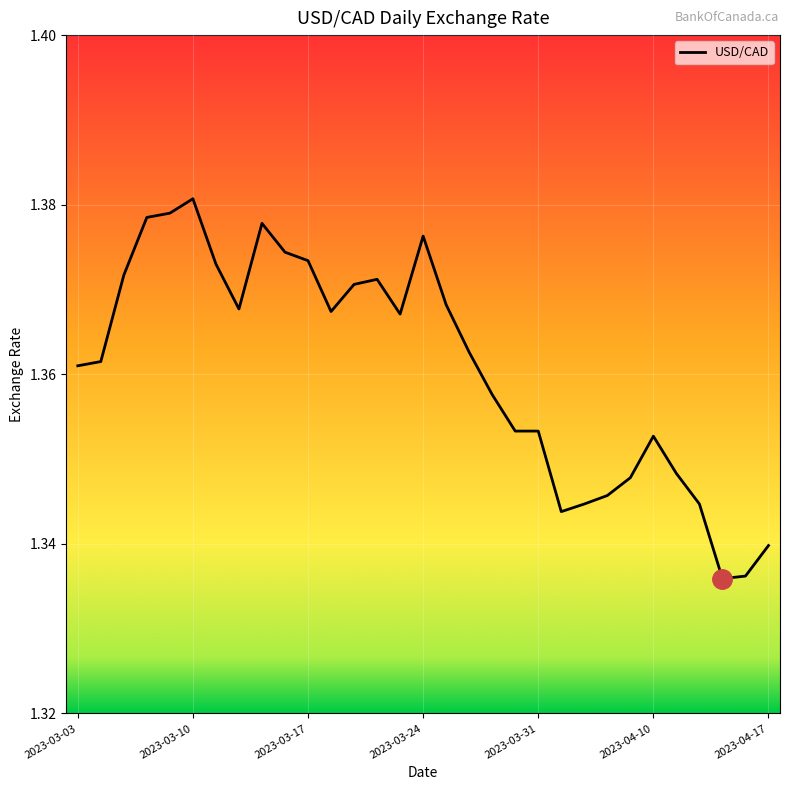

Does the chart display data point markers on the line(s)?

No